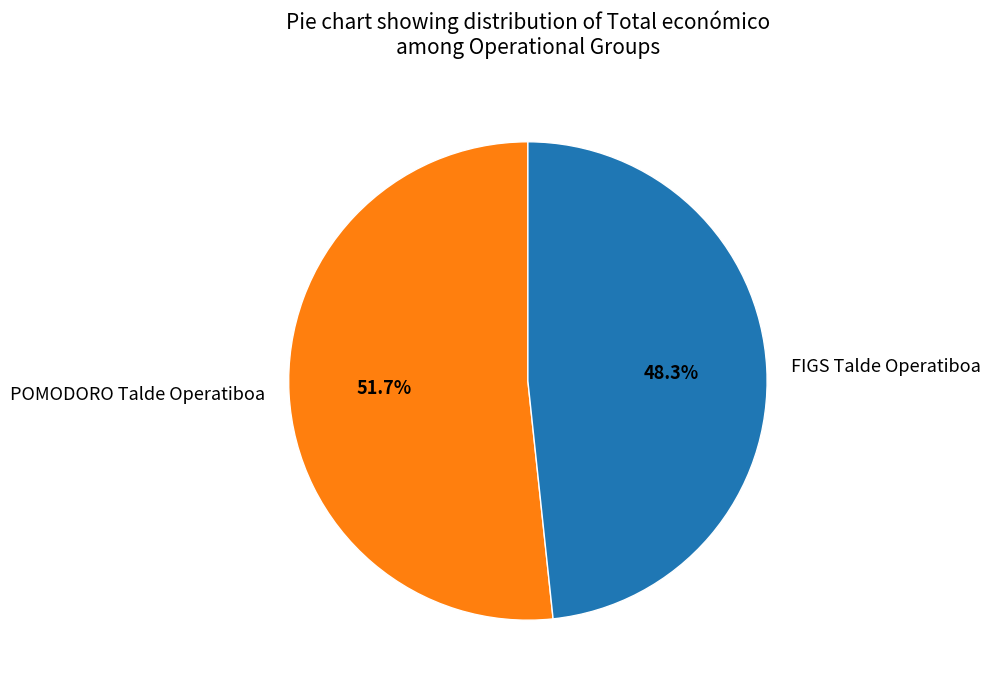

What percentage is the FIGS Talde Operatiboa slice, to the nearest percent?

48%